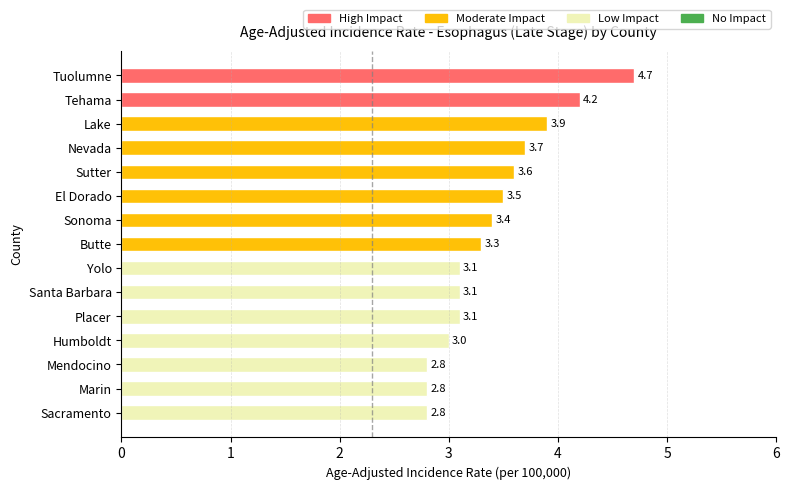

What is the label of the 9th bar from the bottom?

Sonoma